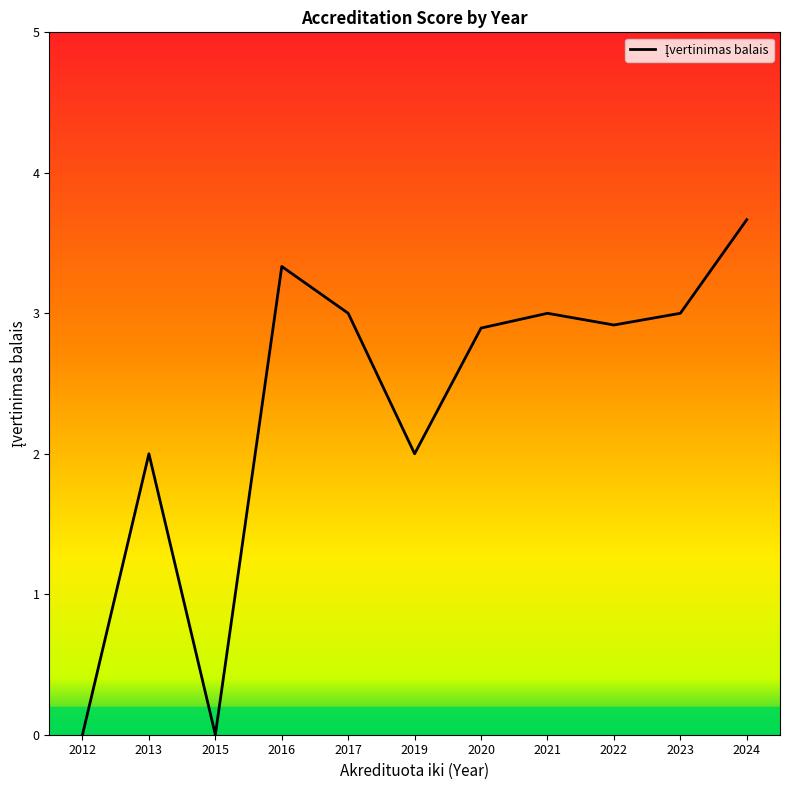

How many interior local valleys (lower than both neighbors) does the data have?

3